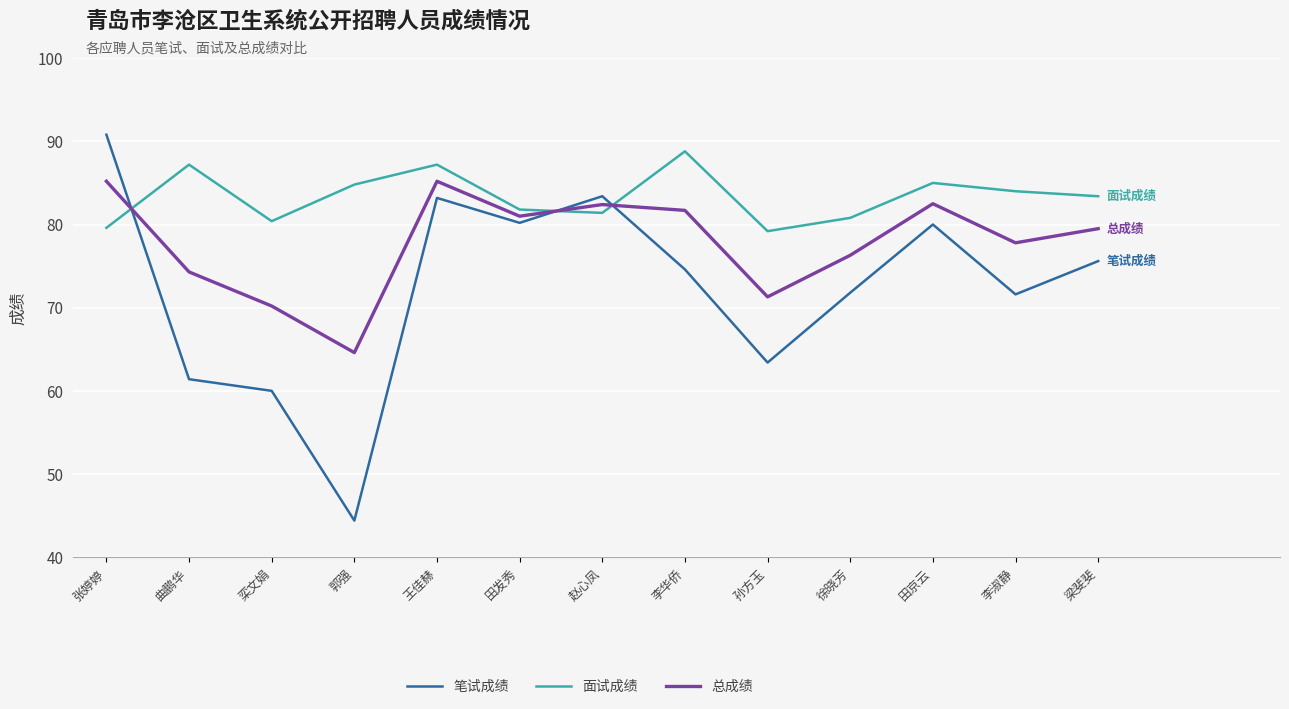

How many intersections are there between 面试成绩 and 笔试成绩?

3